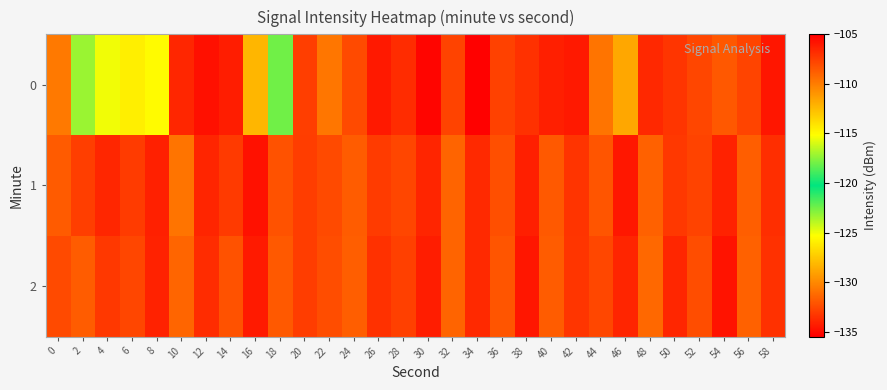

Reading right to left, what are all the values shown in this chart?

0: 58=-134.6	56=-132.7	54=-132.0	52=-132.7	50=-133.3	48=-133.9	46=-128.8	44=-130.8	42=-134.5	40=-134.2	38=-133.5	36=-132.8	34=-135.4	32=-132.8	30=-135.2	28=-133.7	26=-134.5	24=-132.5	22=-130.8	20=-133.0	18=-118.0	16=-112.3	14=-106.2	12=-105.7	10=-133.9	8=-115.0	6=-114.5	4=-115.5	2=-117.2	0=-130.6
1: 58=-133.6	56=-131.7	54=-134.1	52=-132.8	50=-133.2	48=-131.6	46=-134.5	44=-132.1	42=-133.4	40=-131.9	38=-134.2	36=-132.3	34=-133.8	32=-131.5	30=-134.0	28=-132.7	26=-133.1	24=-131.8	22=-132.5	20=-133.0	18=-132.2	16=-134.7	14=-133.2	12=-134.0	10=-130.8	8=-134.2	6=-133.1	4=-133.9	2=-133.0	0=-131.8
2: 58=-133.5	56=-131.6	54=-134.7	52=-132.4	50=-133.9	48=-131.3	46=-134.0	44=-132.6	42=-133.3	40=-131.8	38=-134.6	36=-132.1	34=-133.8	32=-131.5	30=-134.3	28=-132.9	26=-133.5	24=-131.7	22=-132.4	20=-133.0	18=-131.9	16=-134.4	14=-132.2	12=-133.7	10=-131.4	8=-134.1	6=-132.7	4=-133.2	2=-131.8	0=-132.5